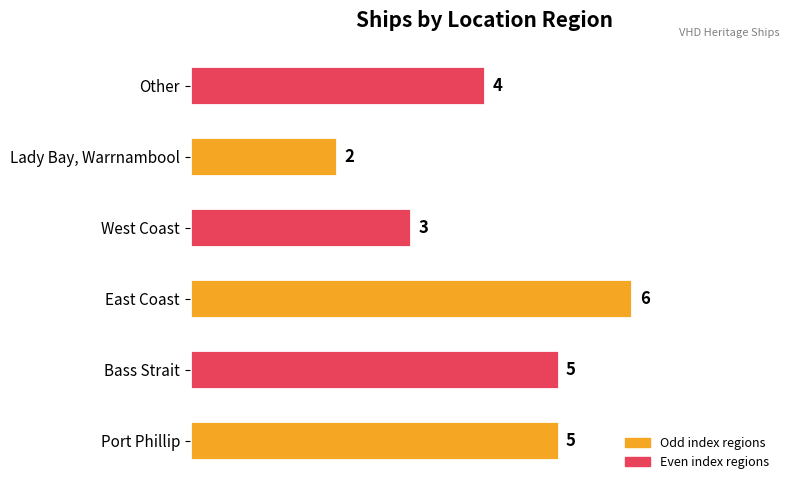

The chart shows a value of 5 at Port Phillip. True or false?

True